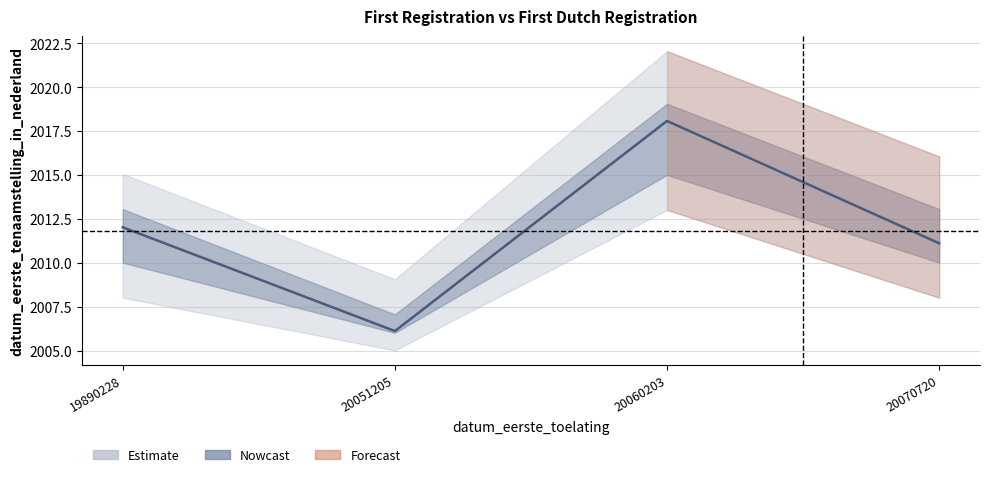

List the labels in order of value, smallest first.

20051205, 20070720, 19890228, 20060203